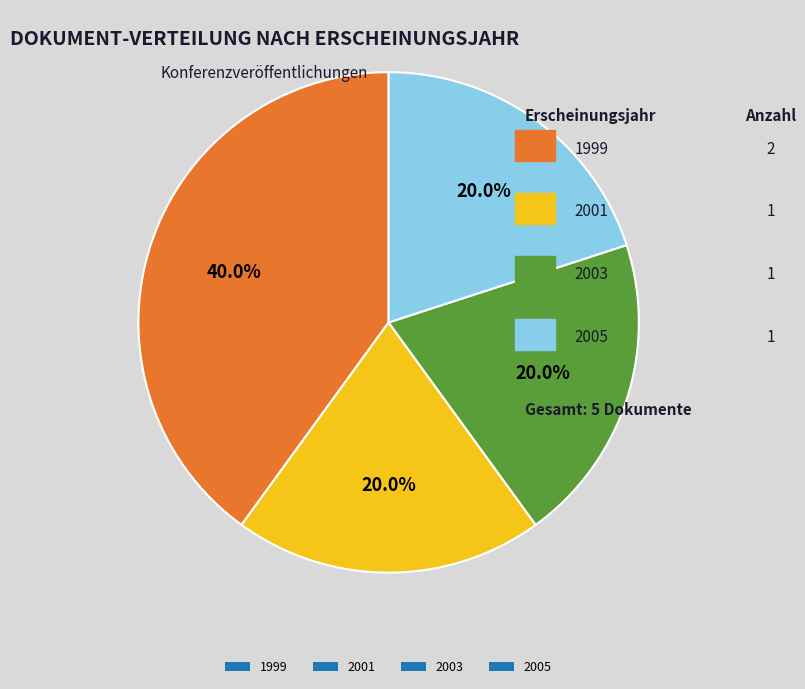

What percentage is NOT represented by 2001?

80.0%